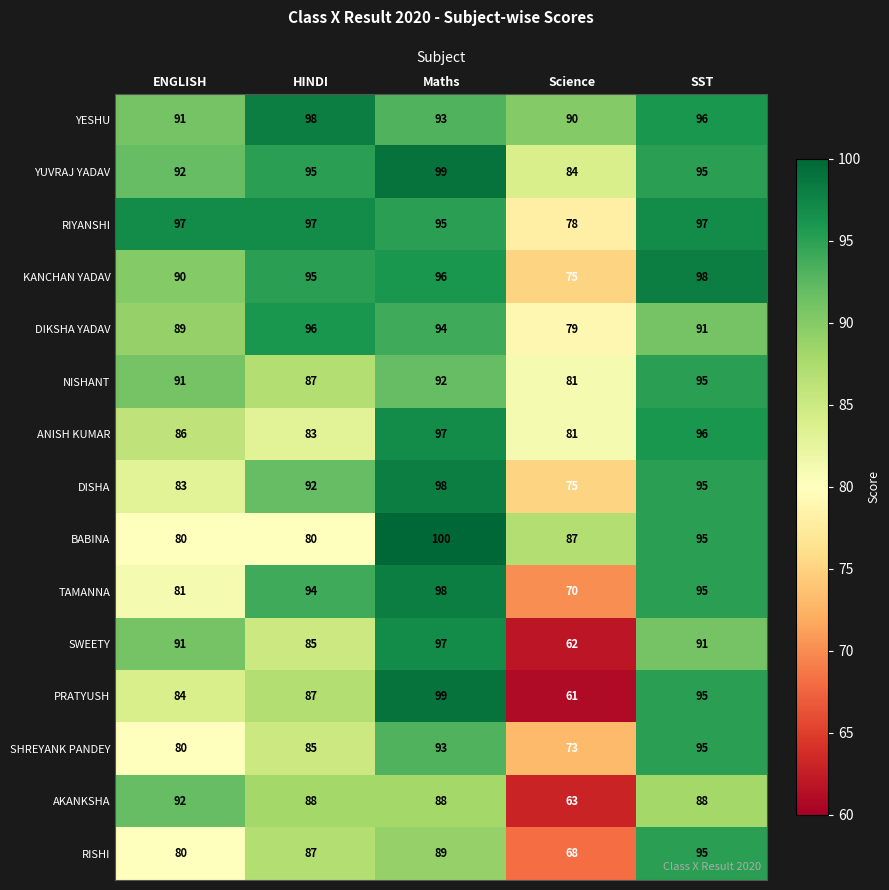

At which category is the sum across all series the highest?

Maths